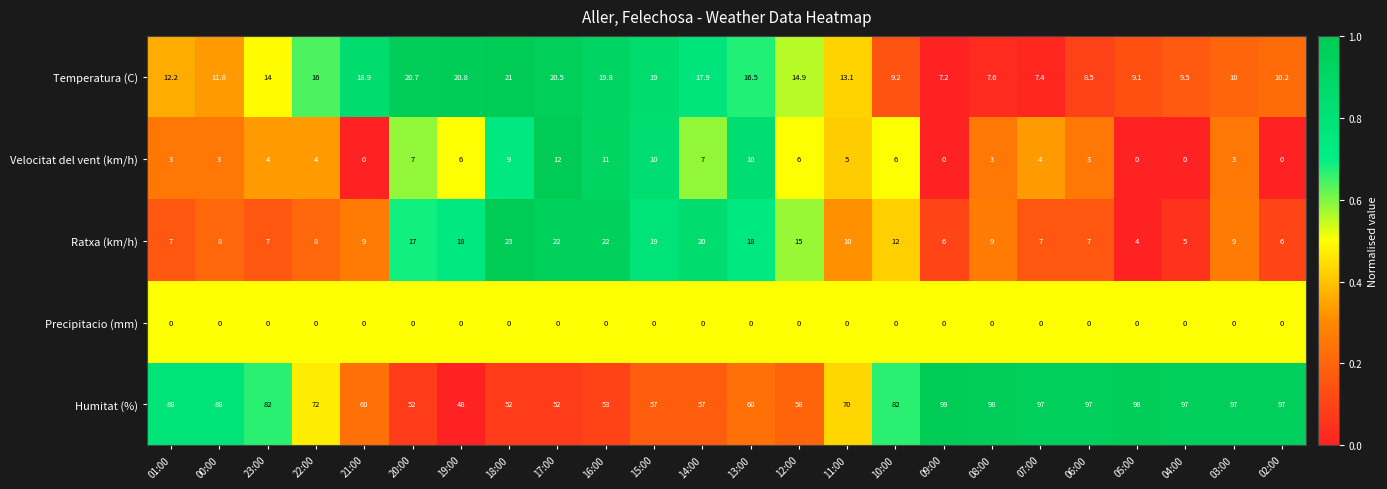

At which category is the sum across all series the highest?

03:00